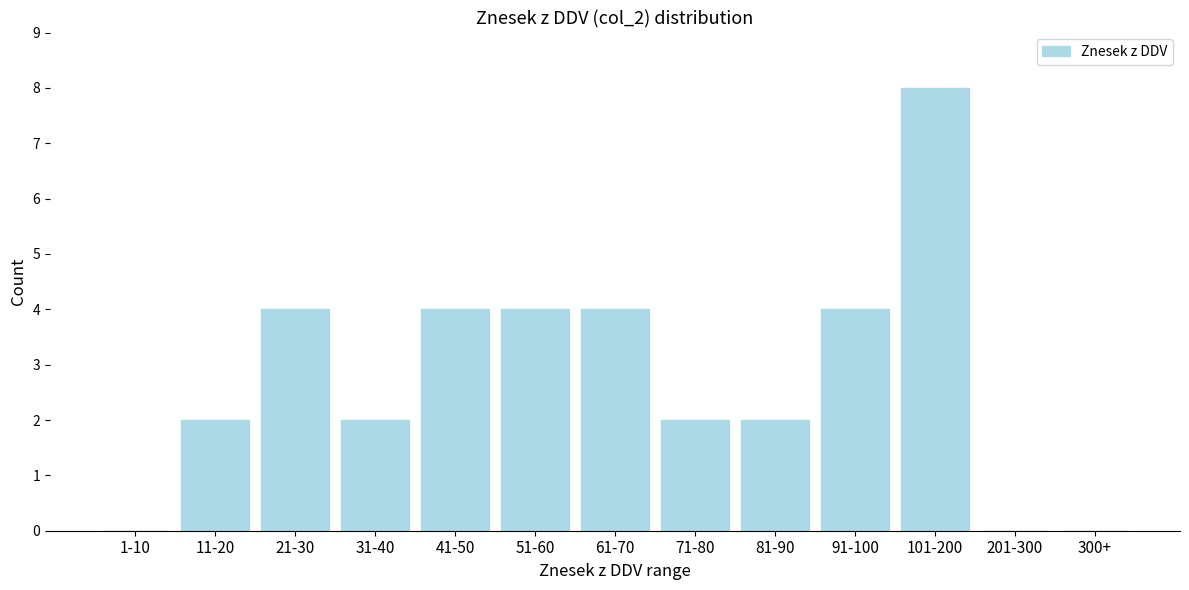

Reading left to right, what are all the values shown in this chart?

1-10=0	11-20=2	21-30=4	31-40=2	41-50=4	51-60=4	61-70=4	71-80=2	81-90=2	91-100=4	101-200=8	201-300=0	300+=0